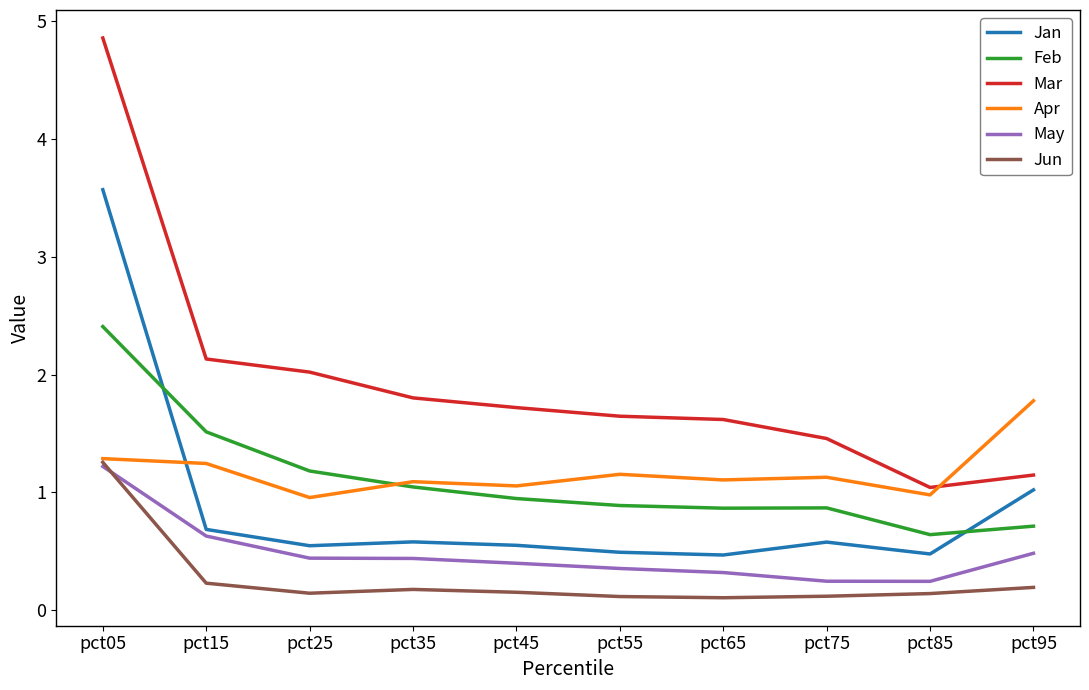

Read the Mar value at pct35.

1.8